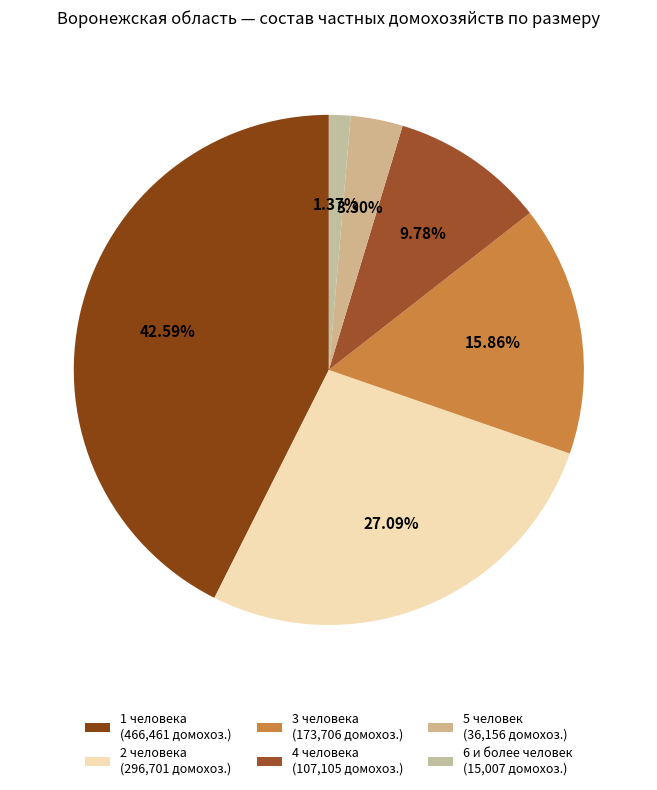

How many slices are in this pie chart?

6